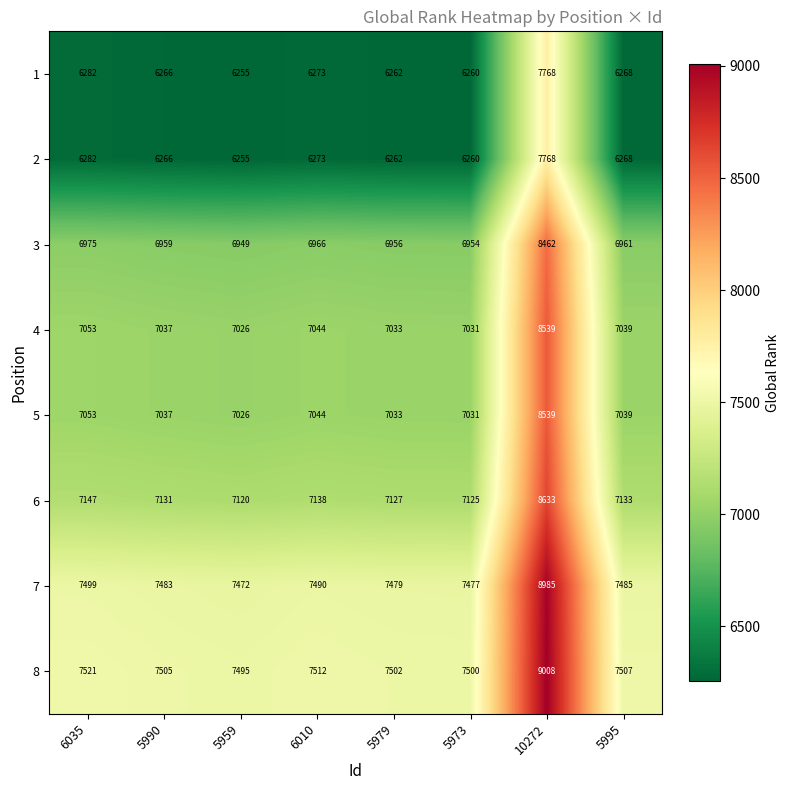

Where is 1 nearest to the value 7011?

6035